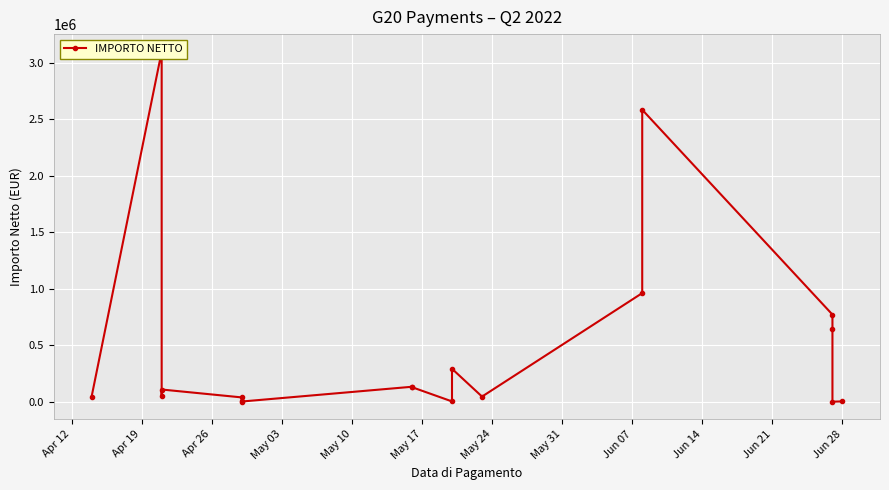

What is the sum of all values?

8928575.1